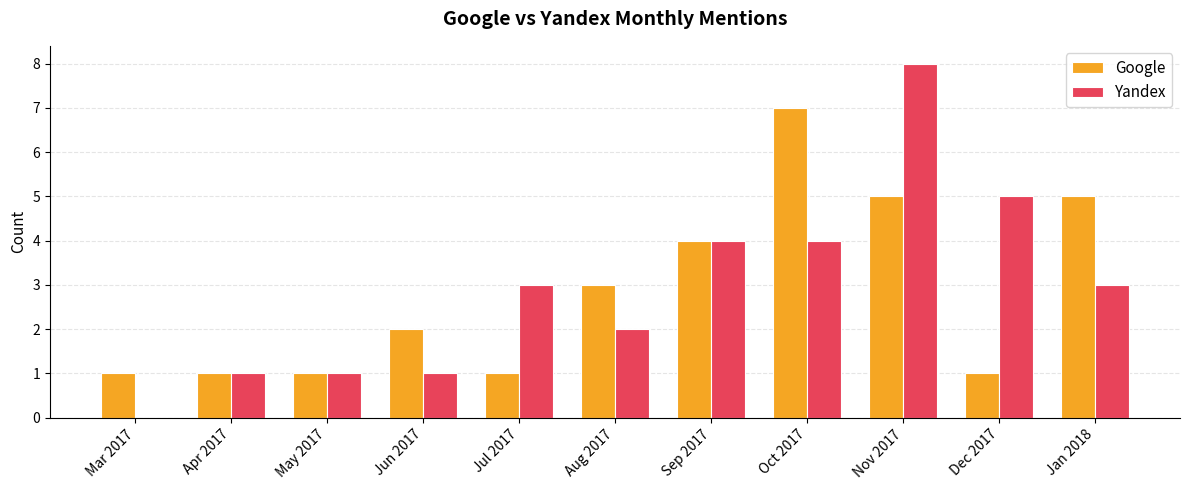

Is it true that Google equals 7 at Oct 2017?

True